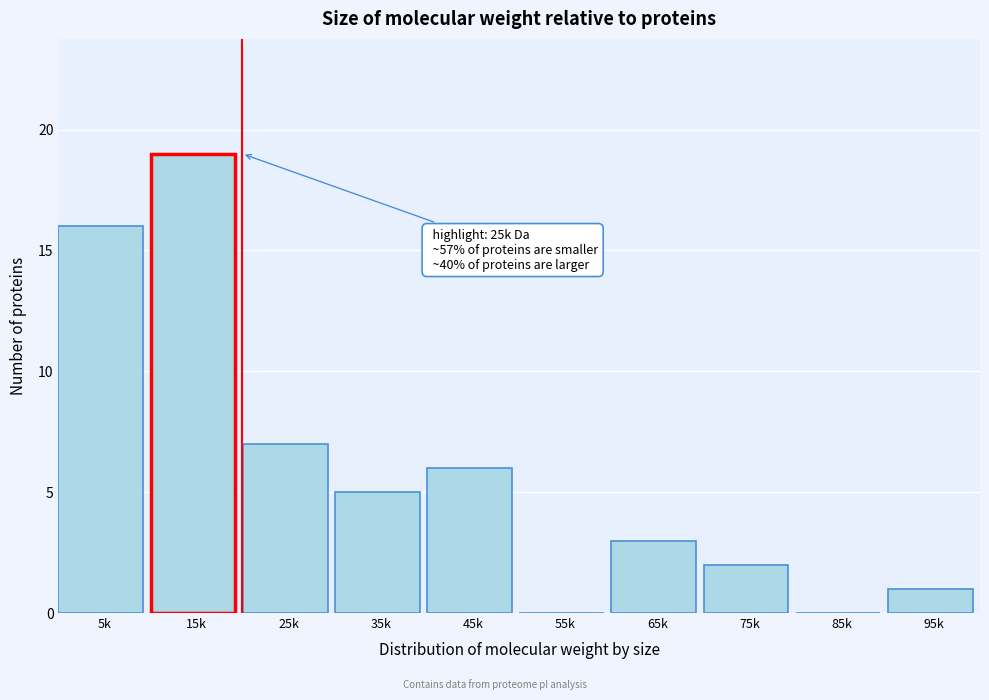

Reading left to right, list all the values displayed in this chart.

5k=16	15k=19	25k=7	35k=5	45k=6	55k=0	65k=3	75k=2	85k=0	95k=1